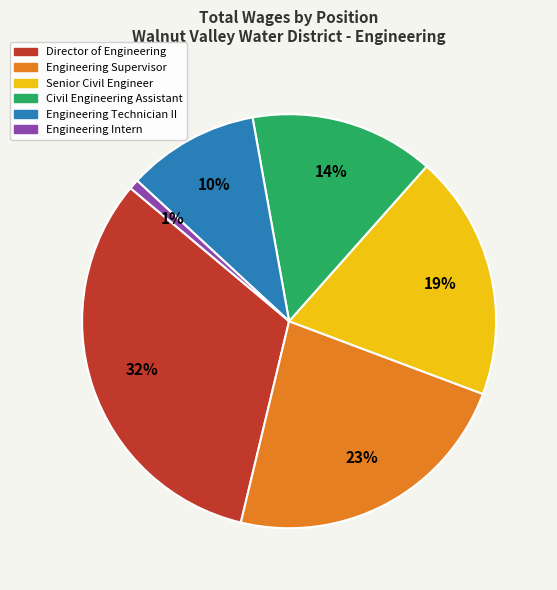

What percentage is the Engineering Technician II slice, to the nearest percent?

10%